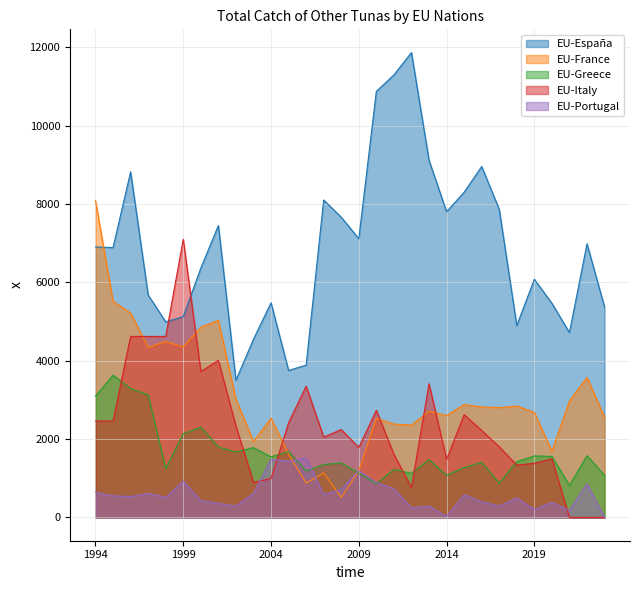

Reading left to right, list all the values displayed in this chart.

EU-España: 6904.8	6888.8	8819.4	5677.6	4993.8	5126.9	6364.0	7451.8	3502.7	4548.5	5479.1	3751.7	3890.1	8103.2	7662.2	7114.7	10875.9	11295.3	11865.6	9116.8	7803.2	8302.2	8956.8	7864.2	4897.2	6080.3	5465.8	4720.6	6985.3	5371.8
EU-France: 8088.9	5515.1	5219.4	4341.6	4491.9	4356.2	4855.9	5035.4	3016.9	1941.7	2532.5	1612.9	878.7	1136.1	514.5	1188.5	2531.6	2383.8	2358.8	2709.8	2601.1	2882.1	2820.4	2803.7	2843.6	2681.5	1688.3	2975.5	3574.2	2558.9
EU-Greece: 3097.0	3632.0	3294.0	3130.0	1245.0	2135.0	2305.0	1800.0	1672.0	1784.0	1547.5	1682.0	1187.6	1351.9	1389.6	1129.2	865.6	1227.5	1127.2	1477.6	1075.8	1273.9	1409.1	879.0	1423.8	1570.7	1559.4	815.9	1576.5	1077.0
EU-Italy: 2462.0	2462.0	4621.0	4621.0	4621.0	7103.0	3724.6	4012.1	2331.7	898.2	992.8	2418.5	3351.1	2050.3	2244.2	1787.0	2735.3	1609.5	763.7	3412.9	1478.3	2623.8	2220.4	1803.7	1338.0	1381.9	1496.7	0.0	0.0	0.0
EU-Portugal: 639.1	553.0	534.2	617.3	510.6	926.4	431.0	362.6	291.8	616.5	1484.0	1437.2	1517.1	589.6	715.7	1195.4	892.4	733.7	247.3	291.4	26.2	580.6	402.7	292.2	499.8	204.5	386.2	179.5	860.9	0.0